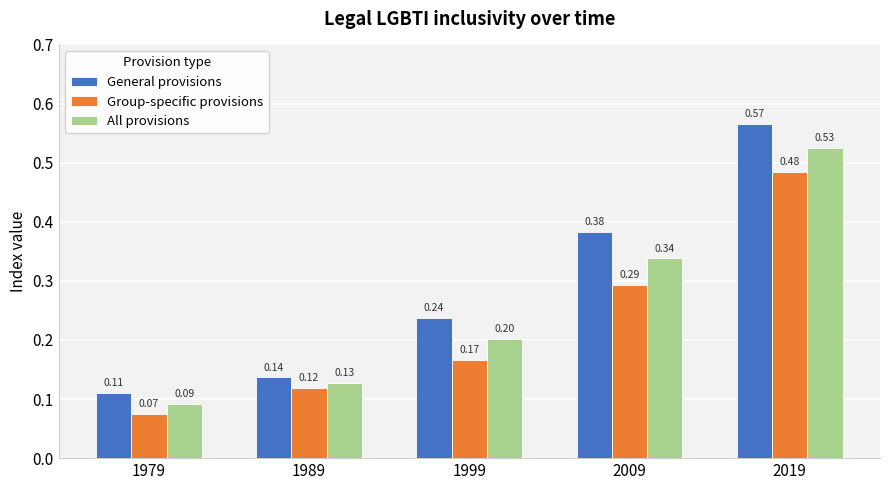

Between 1989 and 2009, which series saw the biggest shift?

General provisions